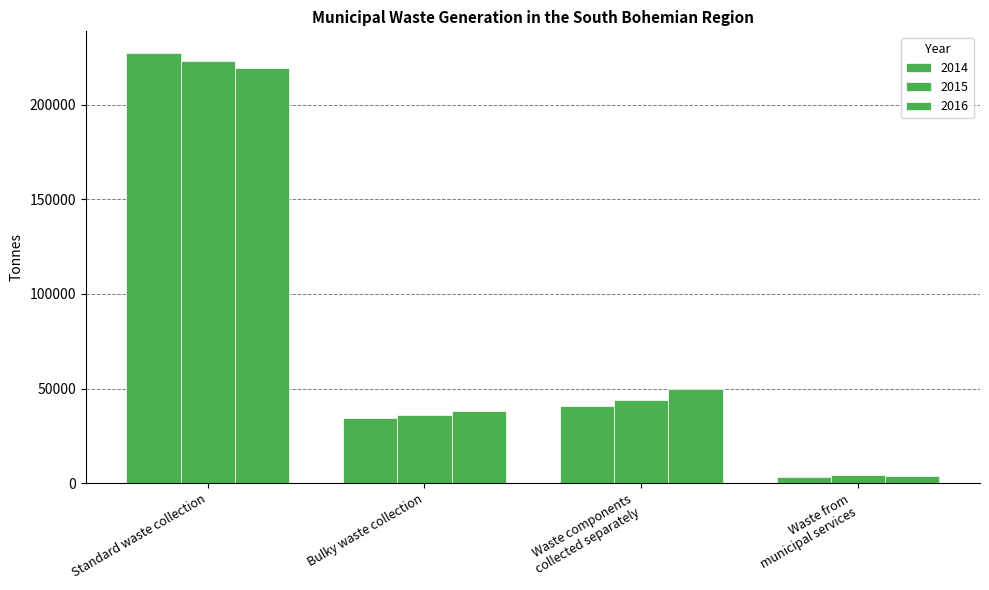

Is the value of 2014 at Standard waste collection greater than the value of 2015 at Standard waste collection?

Yes